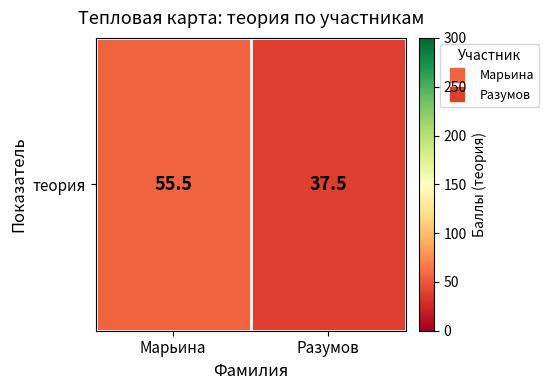

The chart shows a value of 37.5 at Разумов. True or false?

True